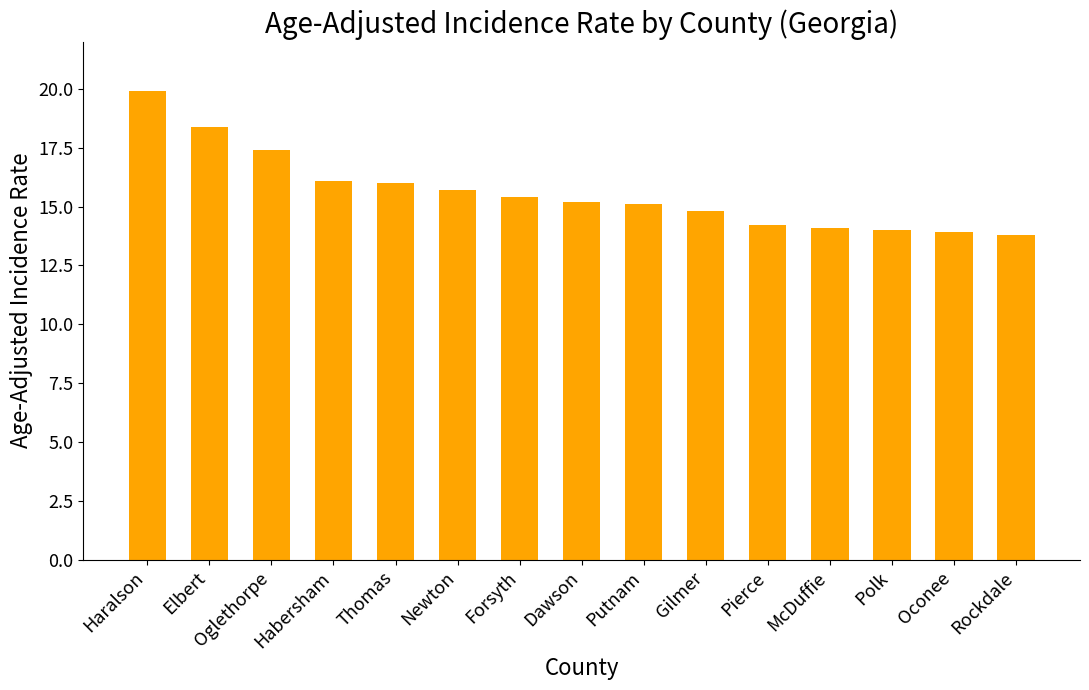

Read the value at Forsyth.

15.4